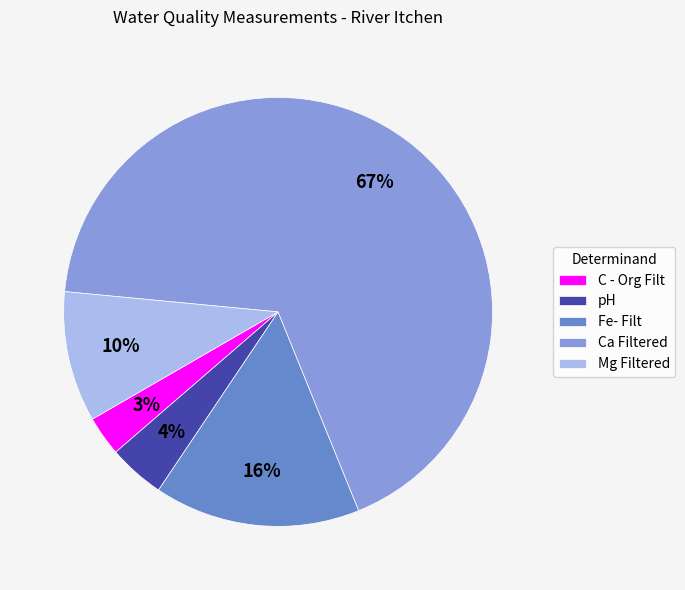

Which slice is the smallest?

C - Org Filt